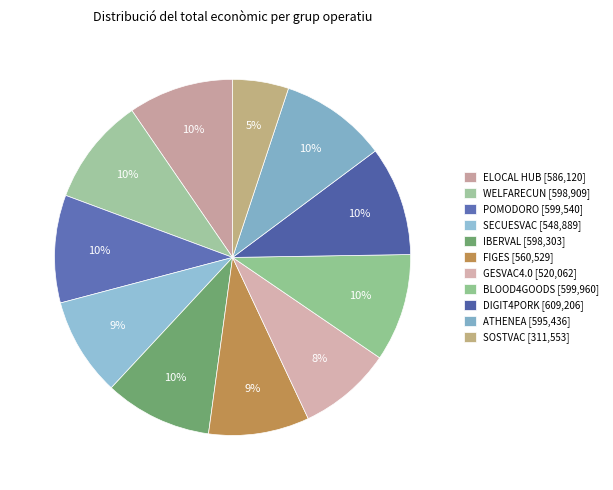

How many segments does this pie chart have?

11